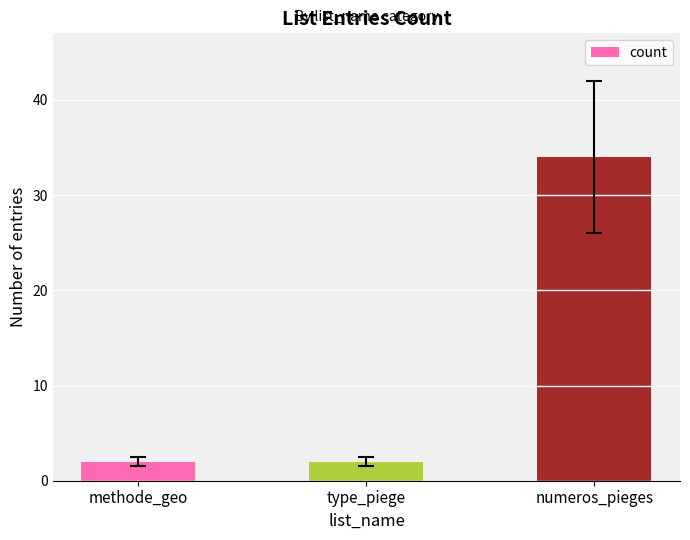

What is the sum of all values?

38